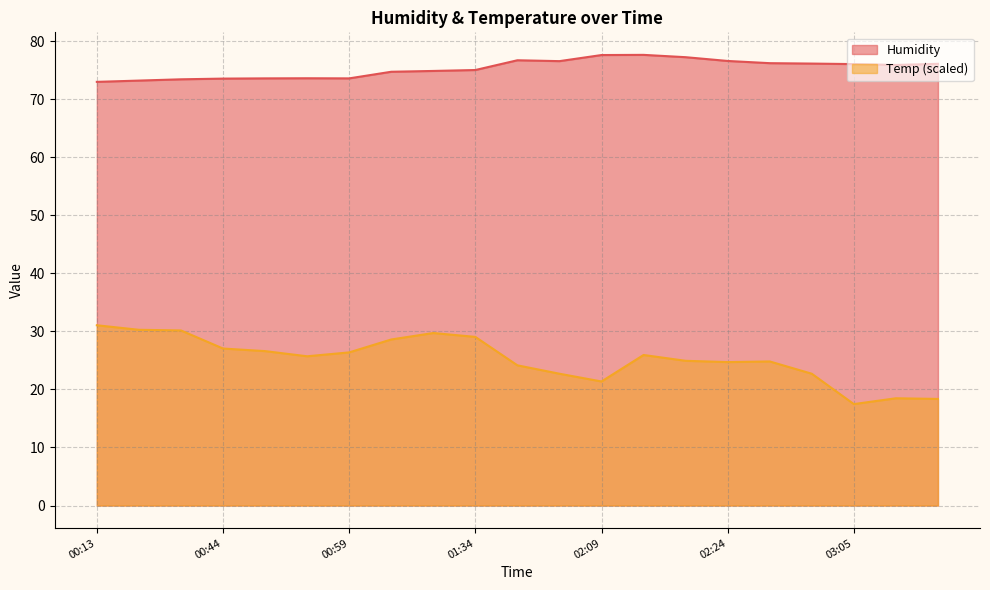

Reading left to right, transcribe all the data shown in this chart.

Humidity: 73.0	73.2	73.4	73.5	73.6	73.6	73.6	74.7	74.9	75.0	76.7	76.5	77.6	77.6	77.2	76.6	76.2	76.1	76.0	75.9	76.1
Temp: 31.1	30.3	30.2	27.0	26.6	25.7	26.4	28.6	29.7	29.0	24.2	22.7	21.4	25.9	24.9	24.7	24.8	22.7	17.5	18.5	18.4